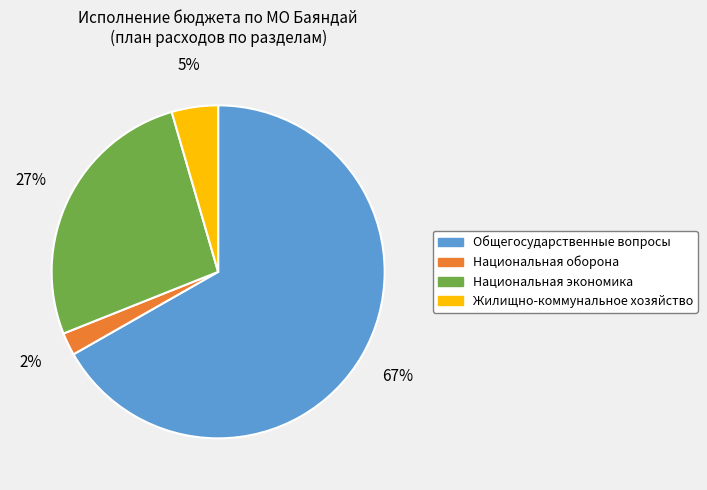

What is the largest slice in the pie chart?

Общегосударственные вопросы